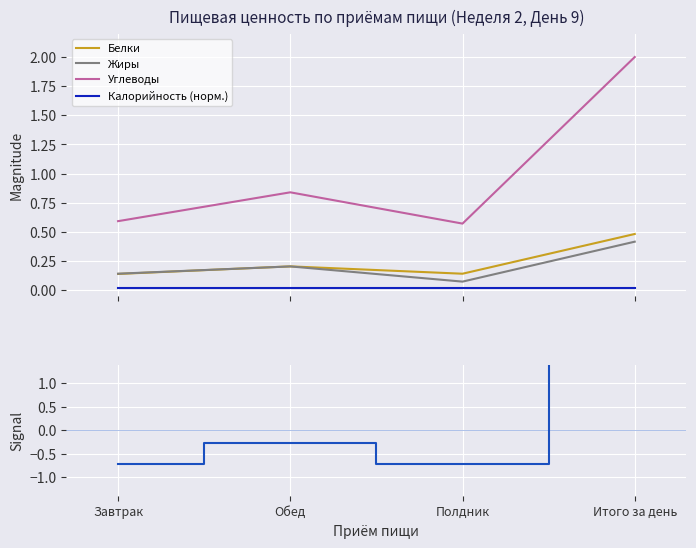

True or false: Углеводы and Калорийность (норм.) cross at least once.

False